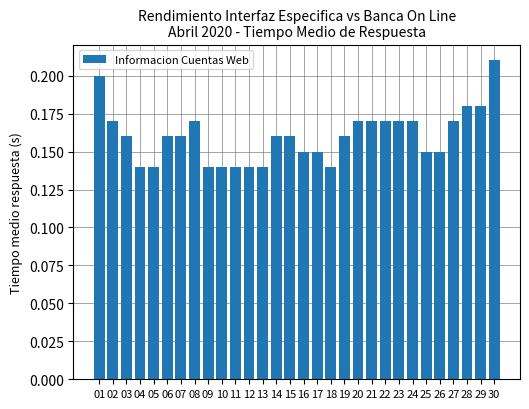

What is the sum of all values?

4.8